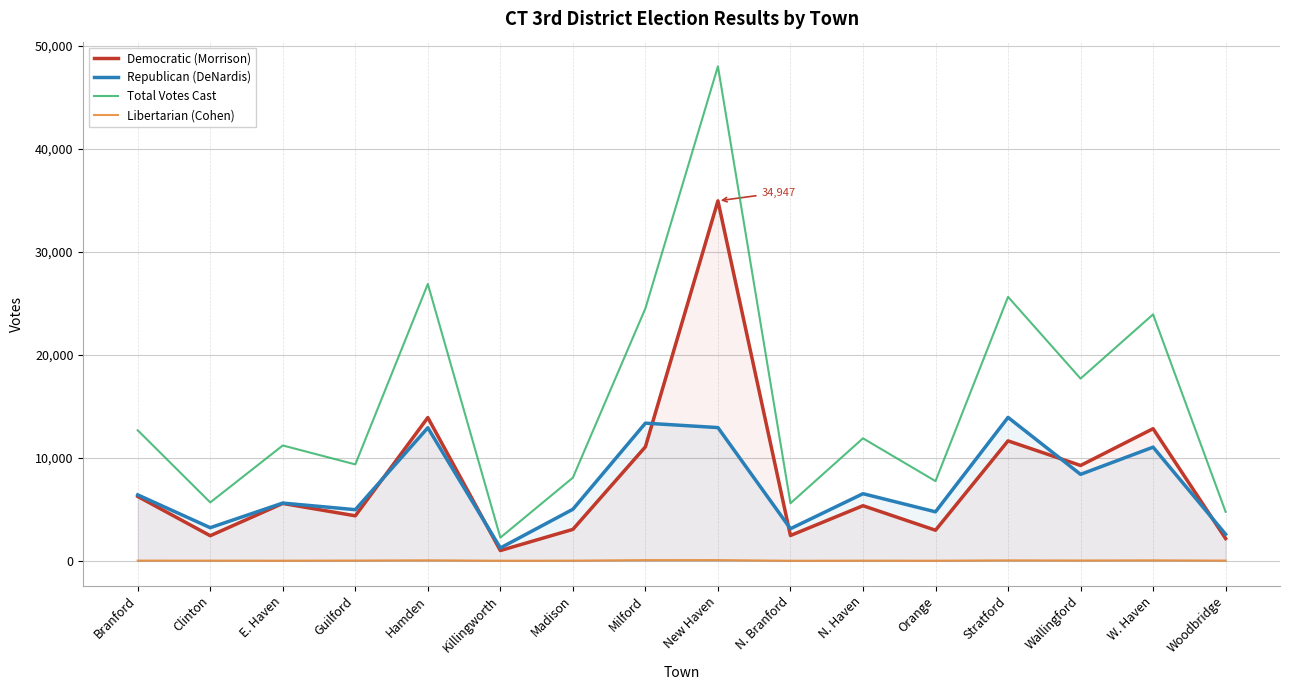

What is the total value across all series at Clinton?

11329